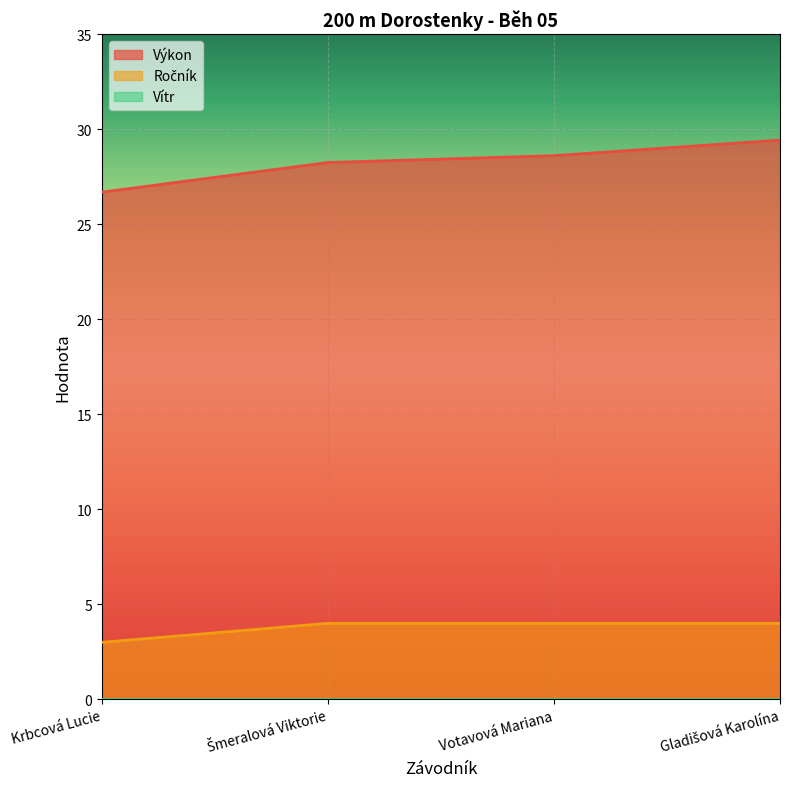

True or false: Výkon and Ročník cross at least once.

False